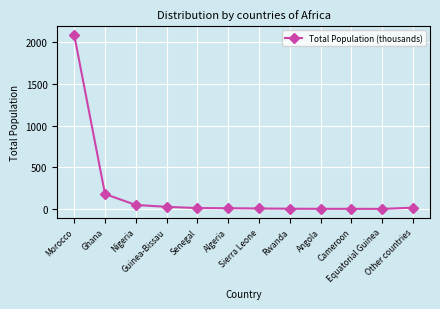

What is the sum of all values?

2423